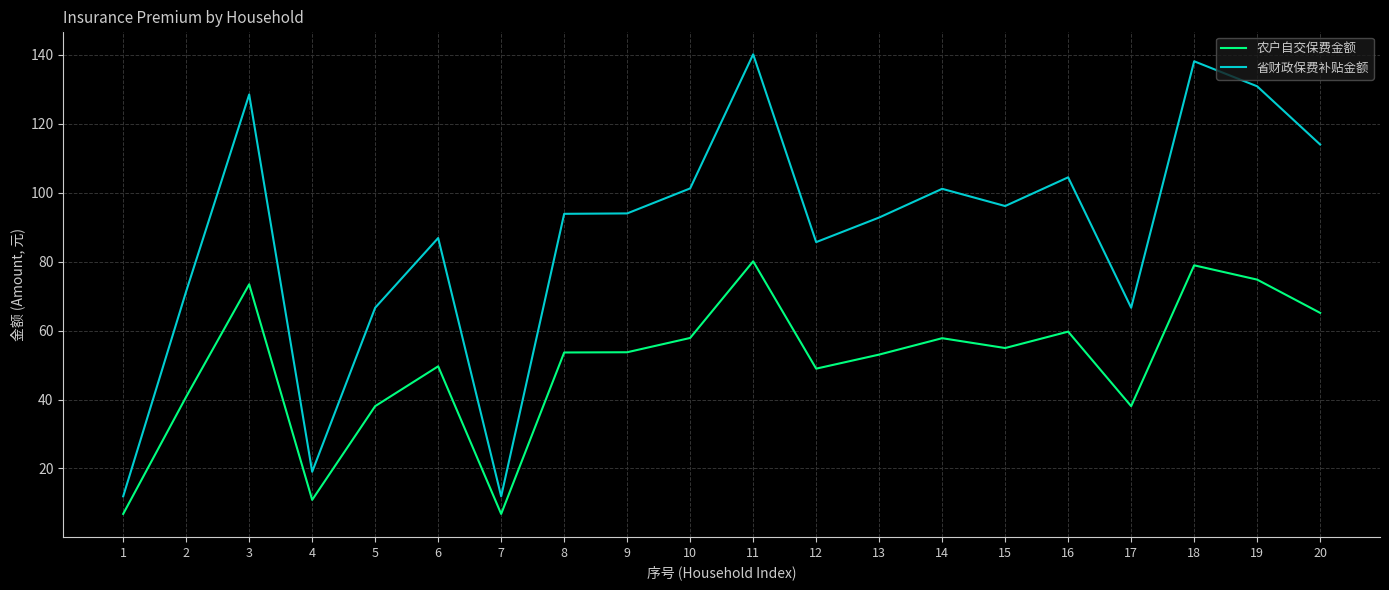

What is the difference between the maximum and minimum values in the 省财政保费补贴金额 series?

128.3